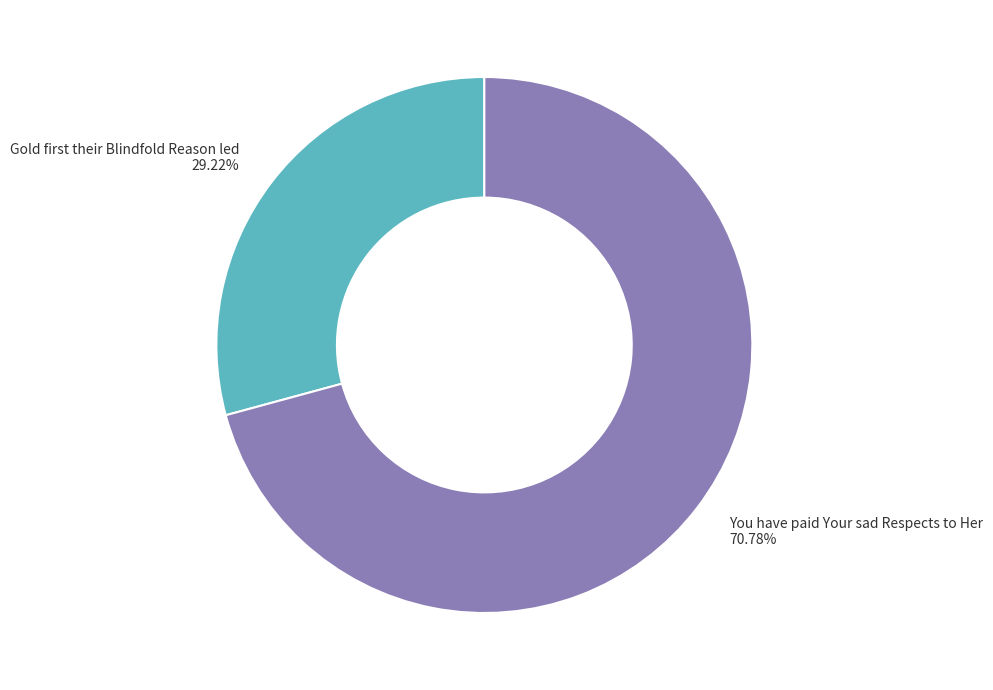

What is the majority slice?

You have paid Your sad Respects to Her